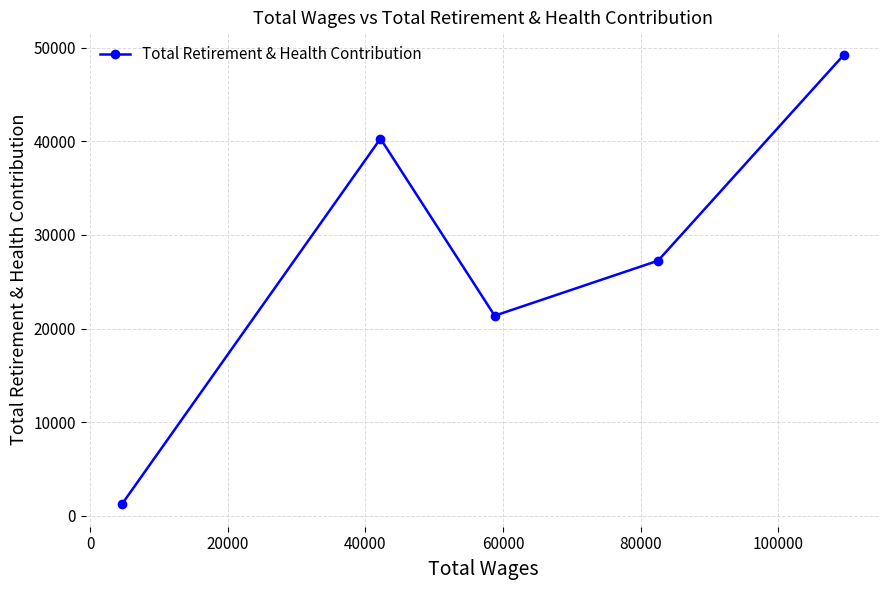

What is the difference between the second highest and minimum values?

39066